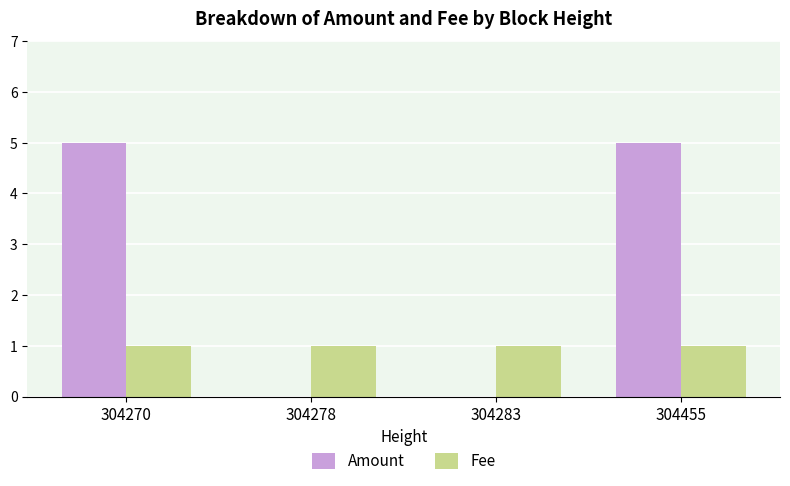

What is the maximum value for Amount?

5